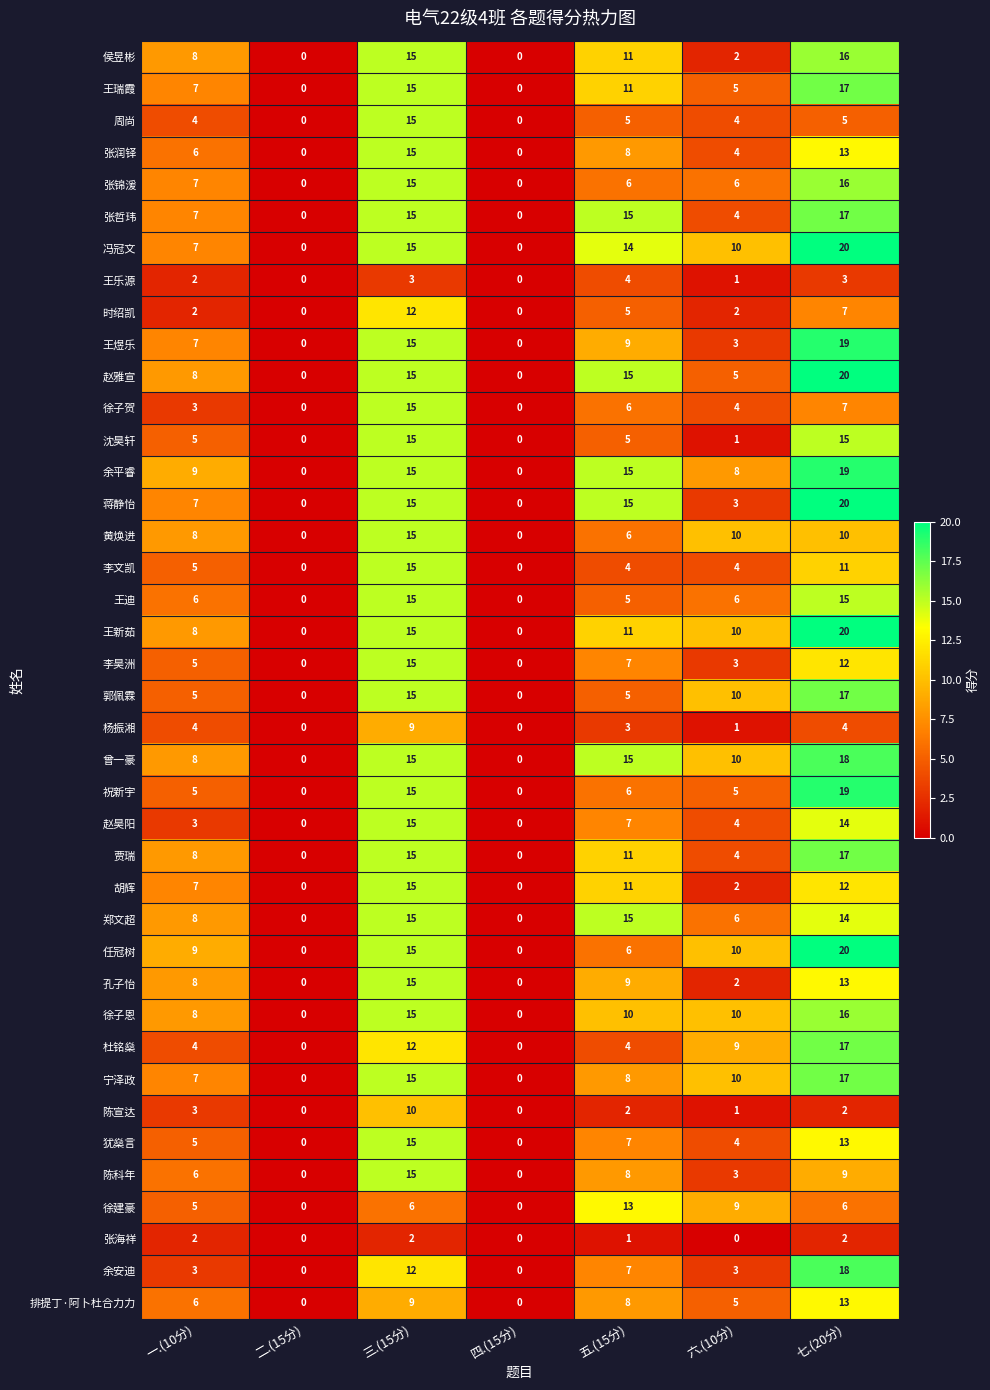

Is the value of 张润铎 at 六.(10分) greater than the value of 侯昱彬 at 二.(15分)?

Yes